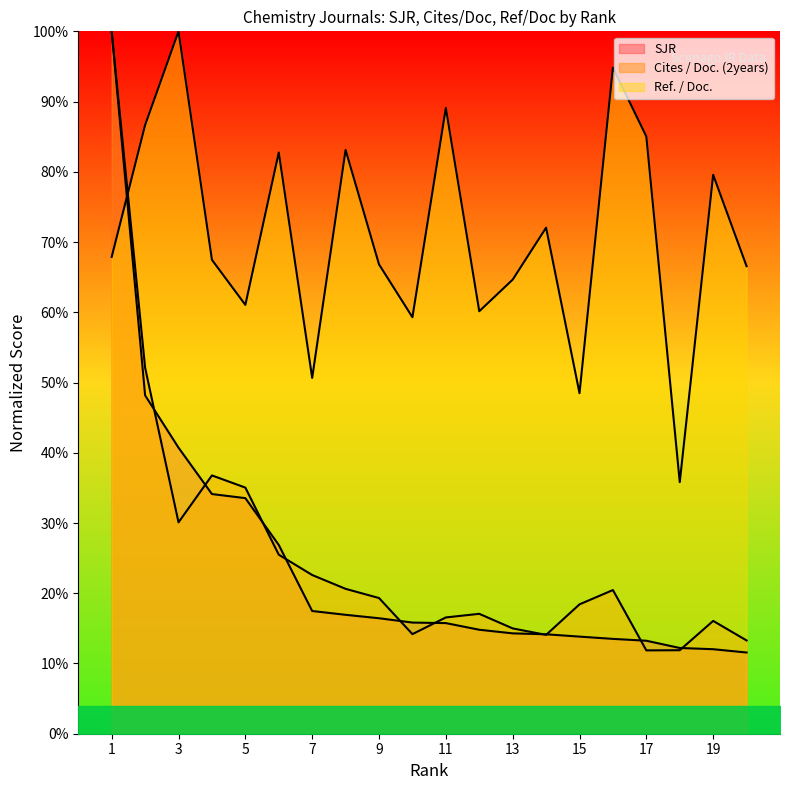

What are all the series names shown in the legend?

SJR, Cites / Doc. (2years), Ref. / Doc.